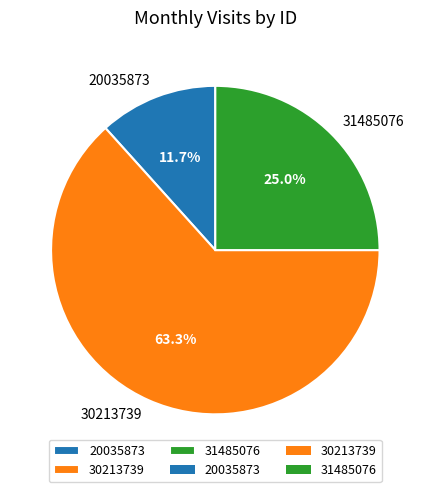

Which slice is the largest?

30213739